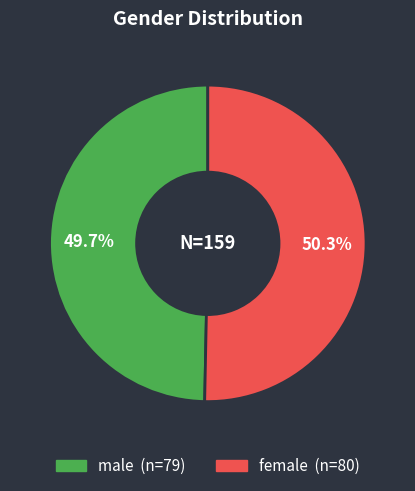

To the nearest percent, what percentage of the pie is female?

50%